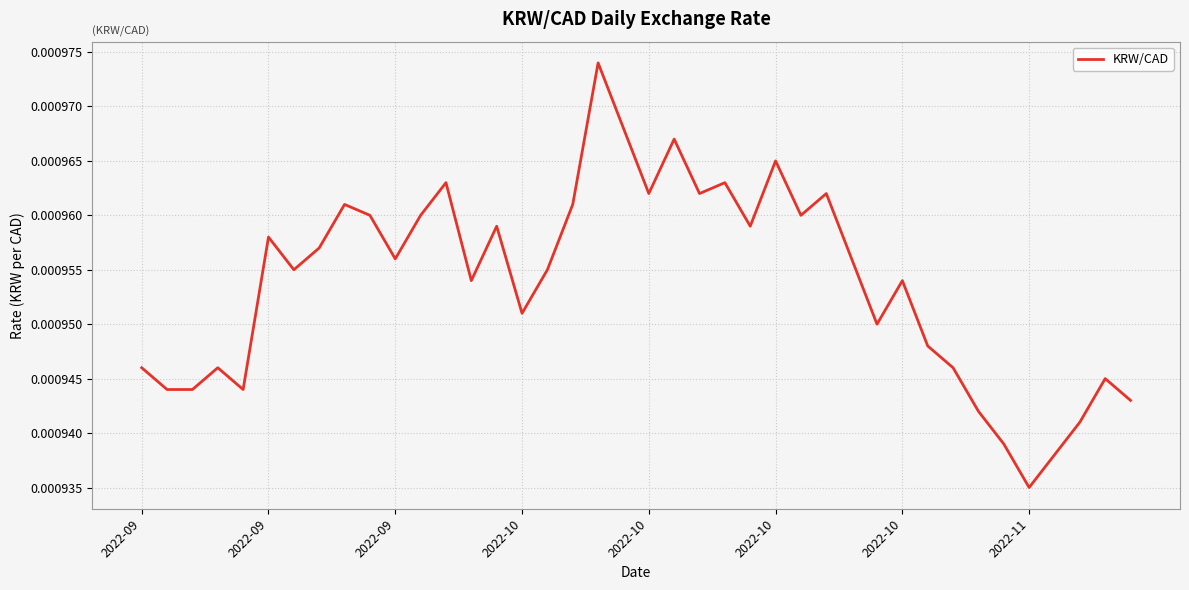

List the labels in order of value, largest first.

18, 19, 21, 25, 12, 23, 20, 22, 27, 8, 17, 9, 11, 26, 14, 24, 2022-10, 2022-11, 10, 28, 2022-10, 16, 13, 30, 15, 29, 31, 2022-09, 2022-10, 32, 38, 2022-09, 2022-09, 2022-10, 39, 33, 37, 34, 36, 35